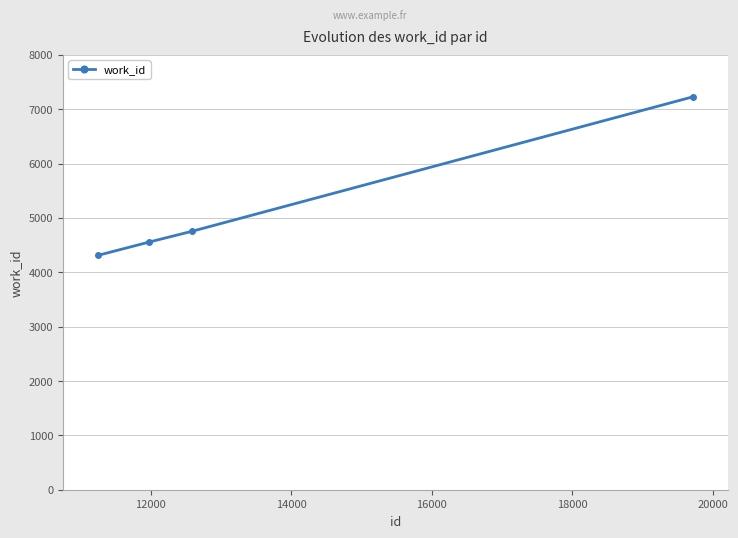

What is the maximum value shown in the chart?

7231